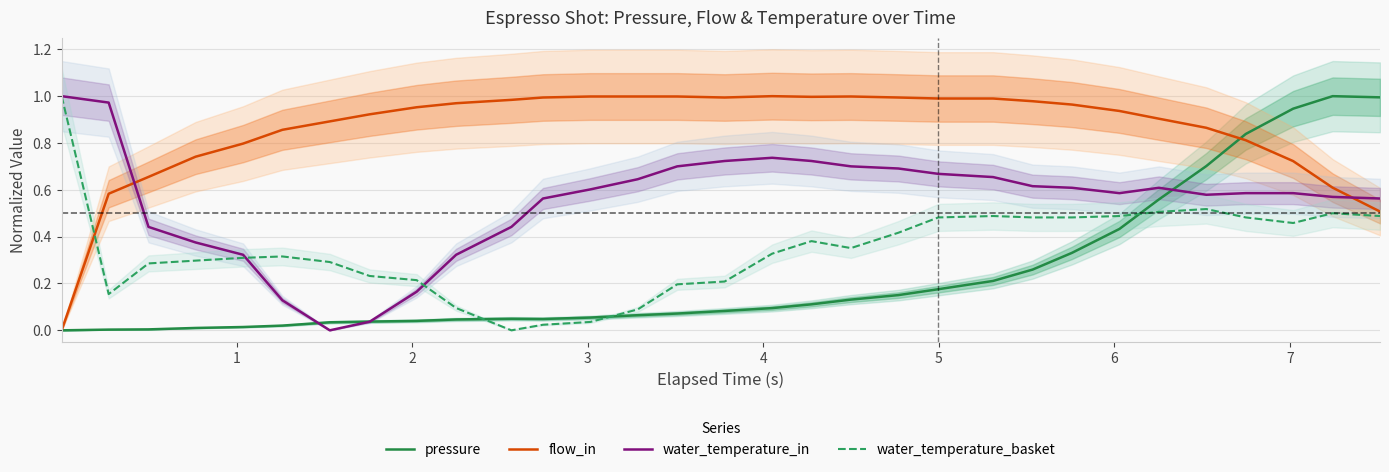

How many lines are shown in the chart?

4